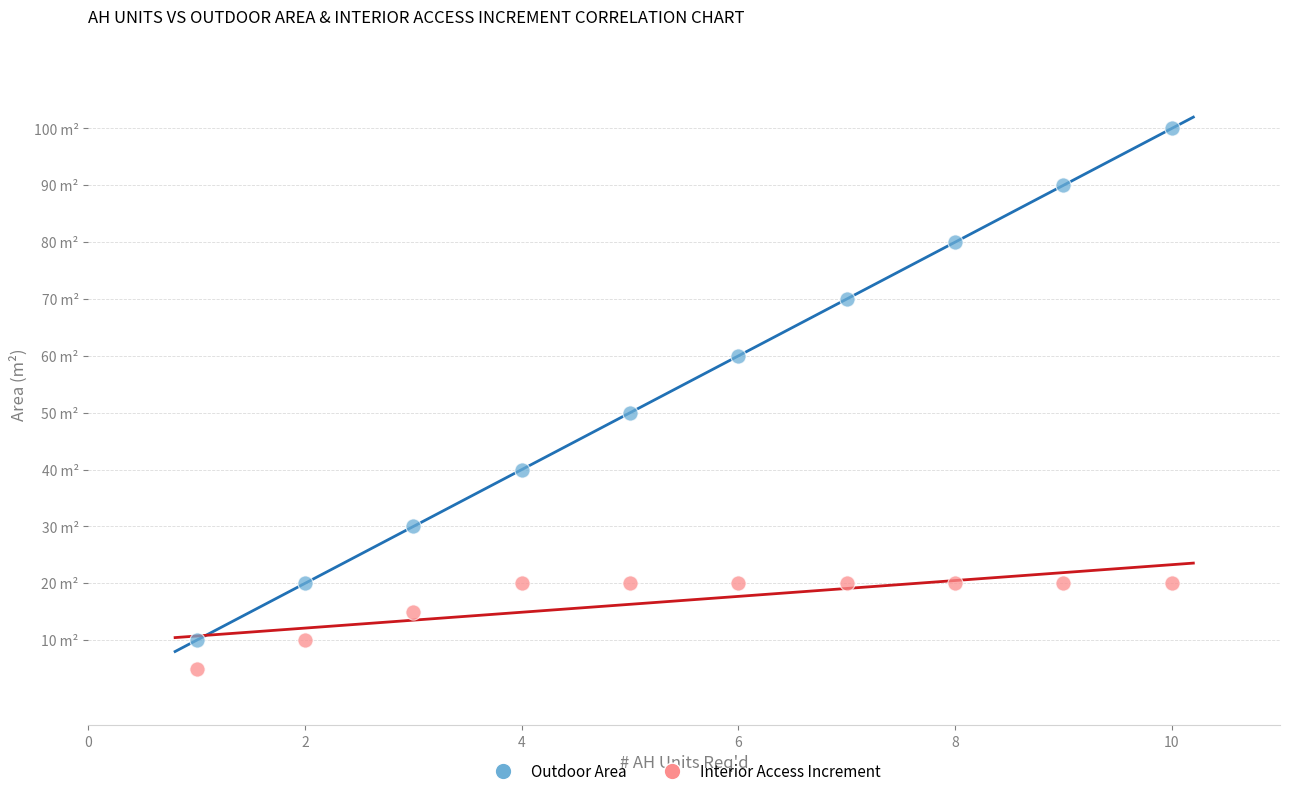

Which series reaches the minimum Y coordinate?

Interior Access Increment